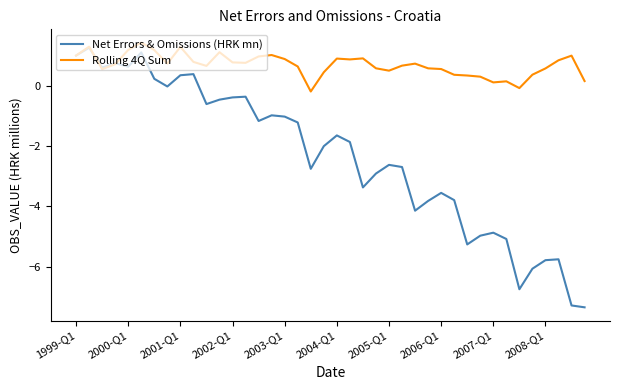

What is the maximum value shown in the chart?

1.4